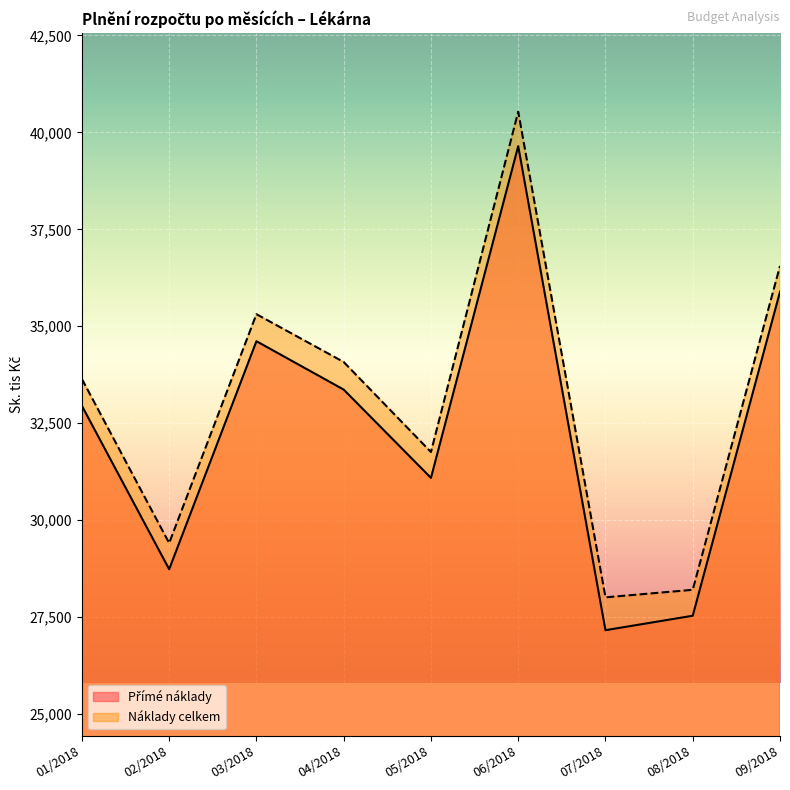

Which series changed the most between 07/2018 and 09/2018?

Přímé náklady